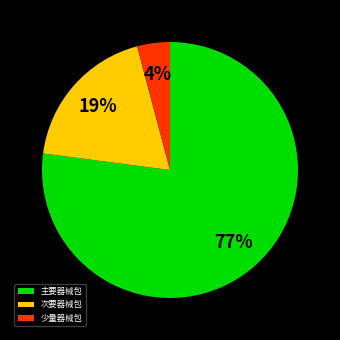

How many segments does this pie chart have?

3